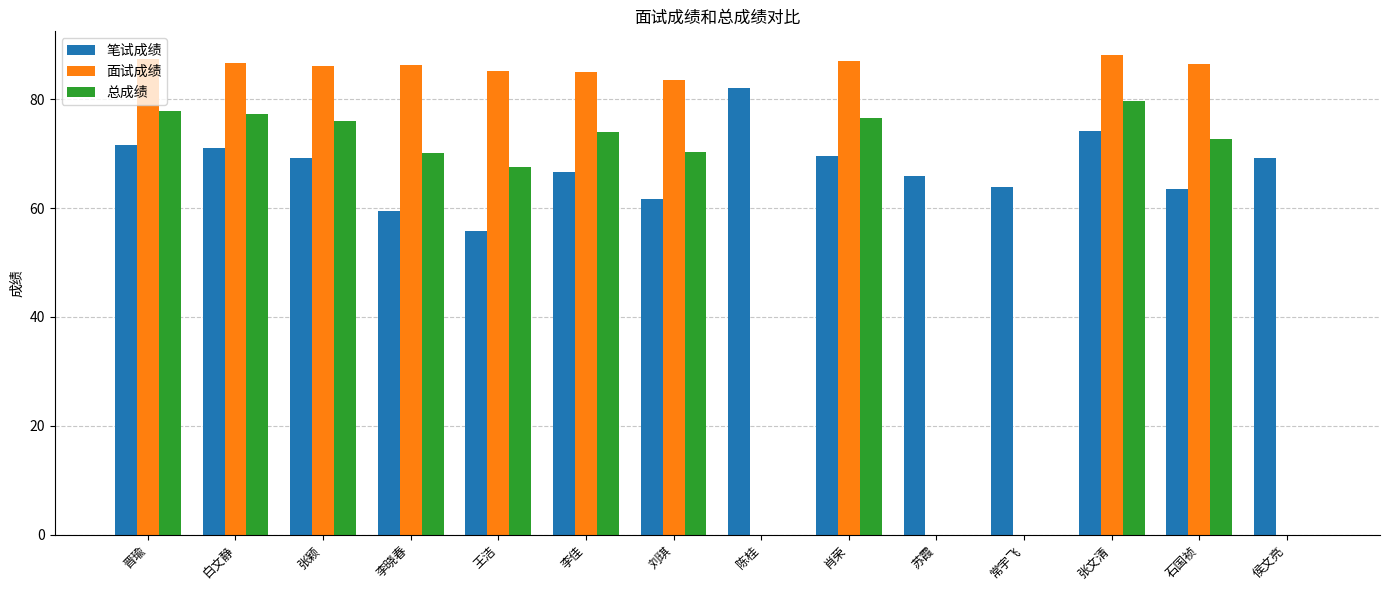

Is the value of 总成绩 at 常宇飞 greater than the value of 笔试成绩 at 苏霞?

No